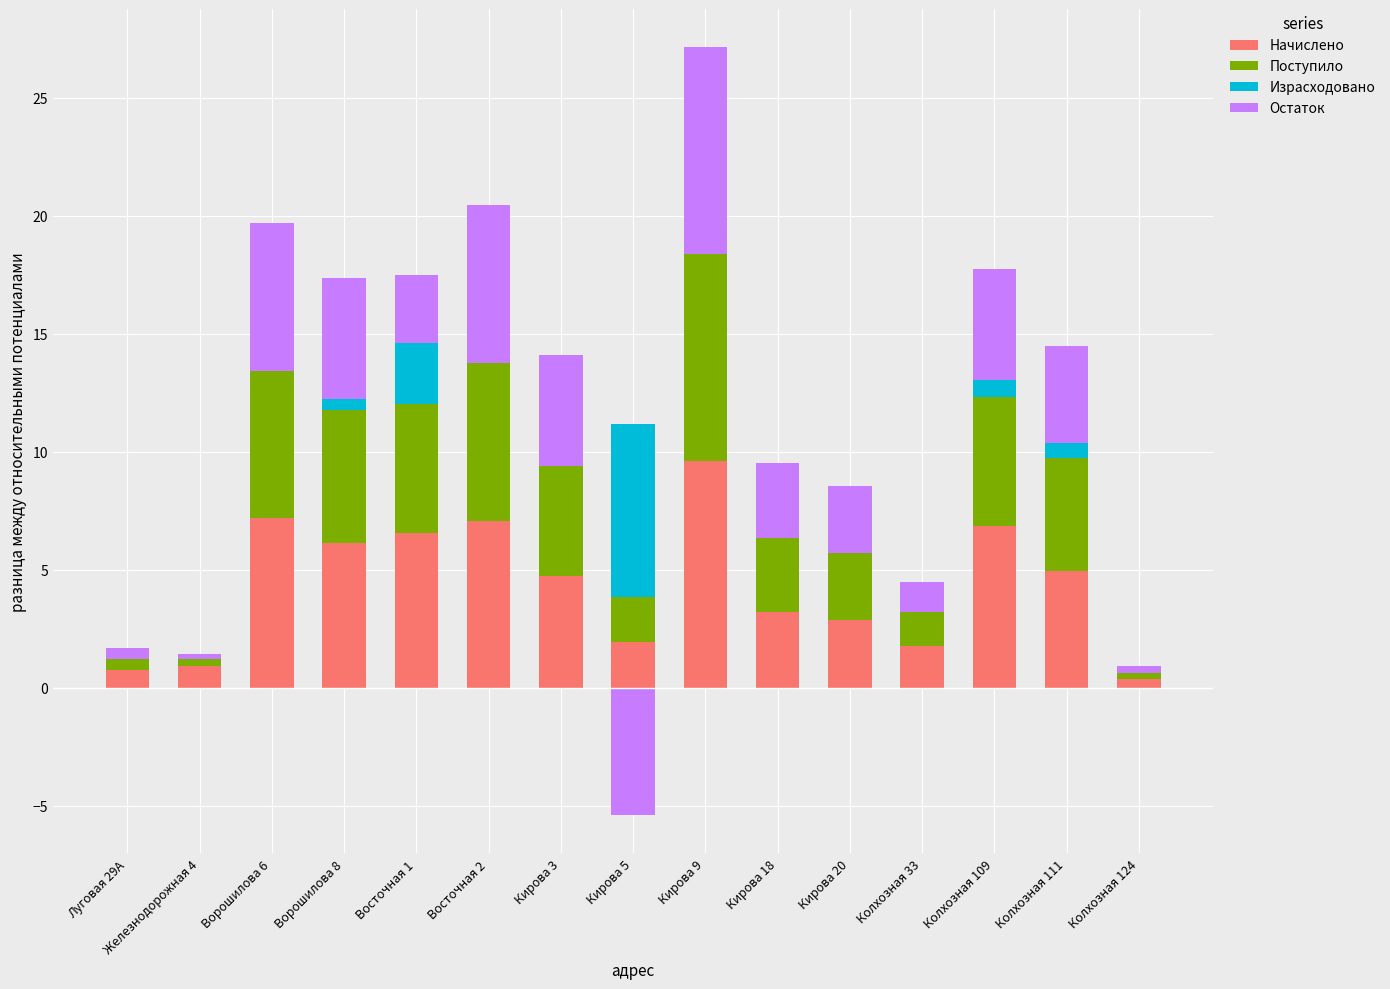

Which category has the lowest value in the Начислено series?

Колхозная 124